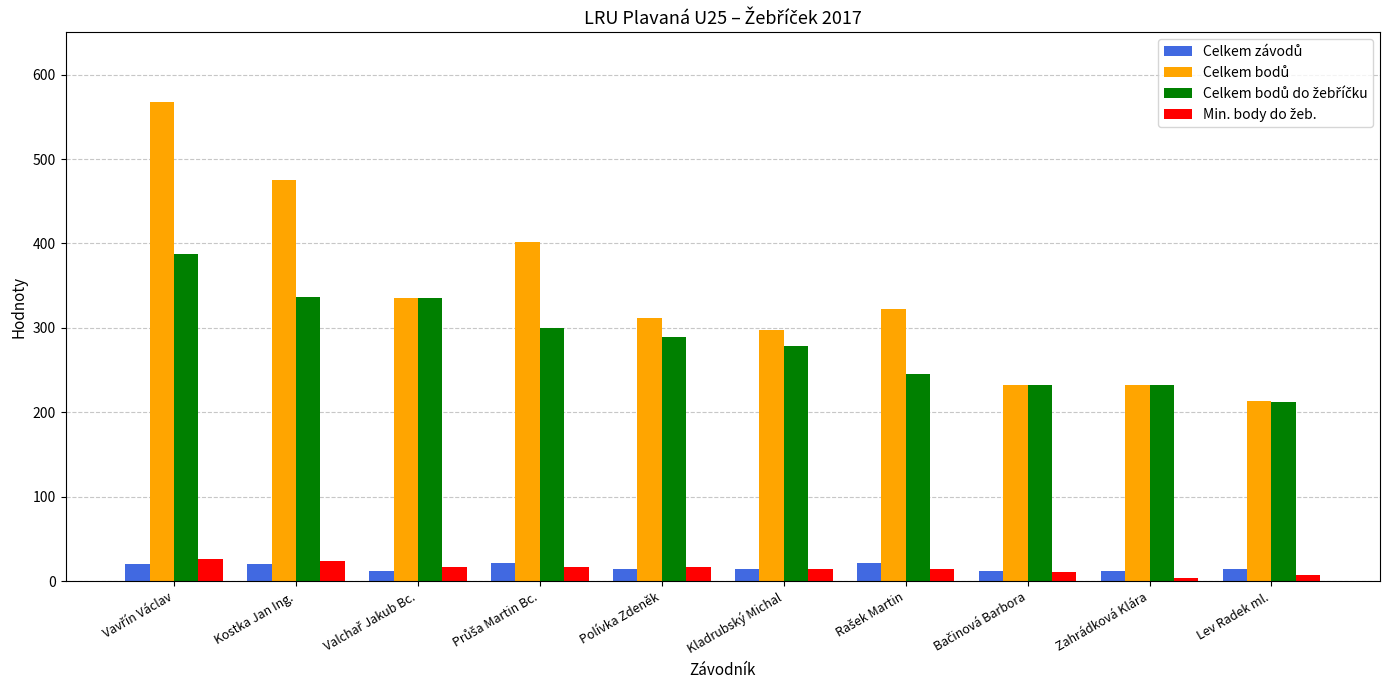

What is the spread (max minus min) of values at Polívka Zdeněk?

298